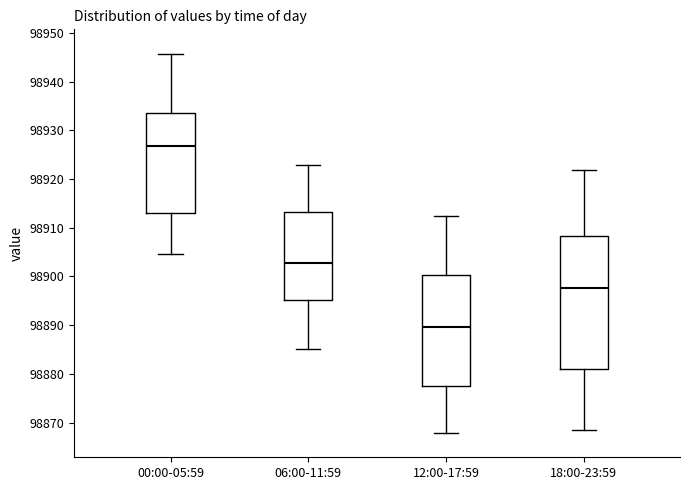

Reading left to right, transcribe this box plot: for each box, give where its median line is, the range the box spans, and where its two whiskers end, as read against the y-axis. The values are not printed on the chart, so give them approximately, as read against the axis.

00:00-05:59: median 98927, box 98913 to 98933, whiskers 98905 to 98946
06:00-11:59: median 98903, box 98895 to 98913, whiskers 98885 to 98923
12:00-17:59: median 98890, box 98878 to 98900, whiskers 98868 to 98912
18:00-23:59: median 98898, box 98881 to 98908, whiskers 98868 to 98922